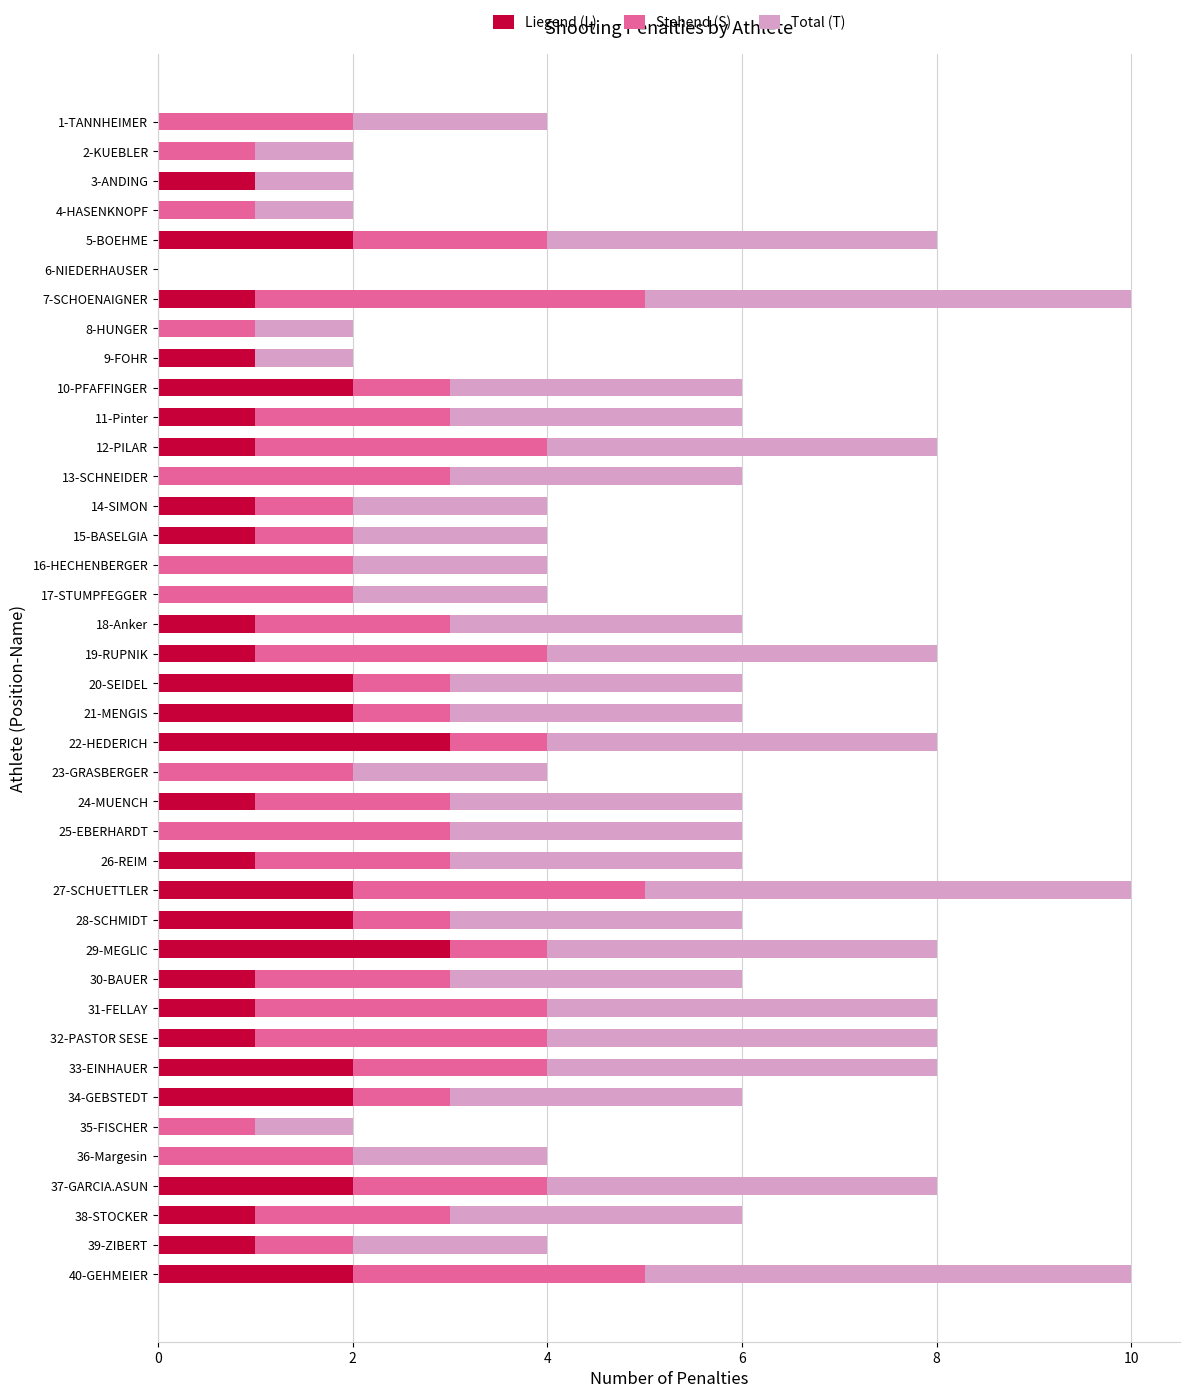

What is the highest value of the Liegend (L) series?

3